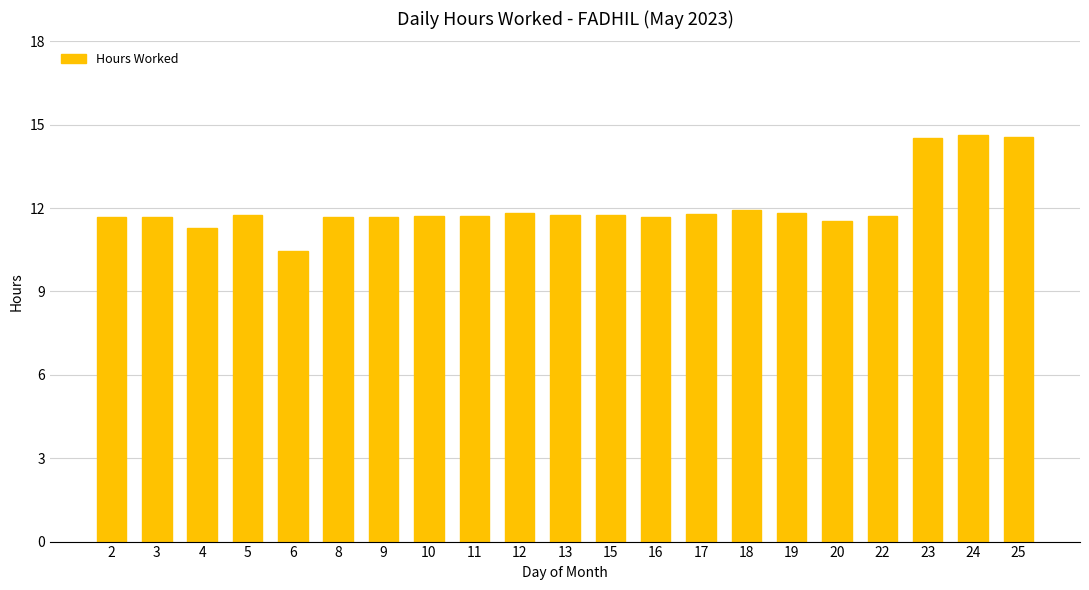

Which label corresponds to the smallest value in the chart?

6